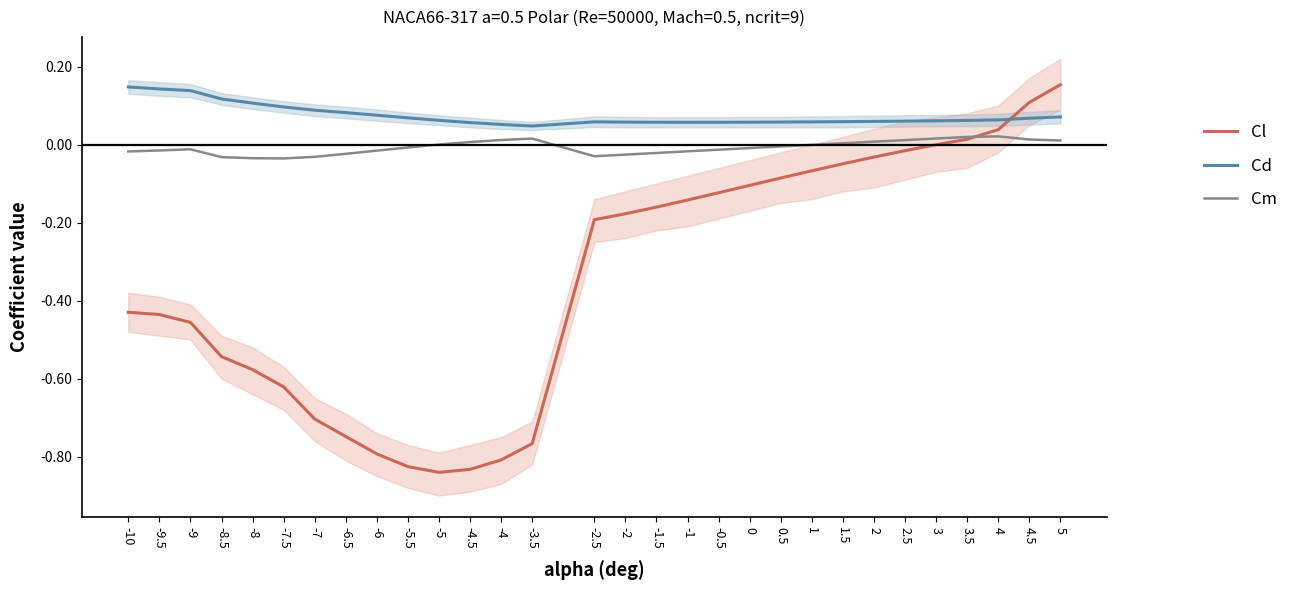

Where is the first local minimum for Cl?

-5